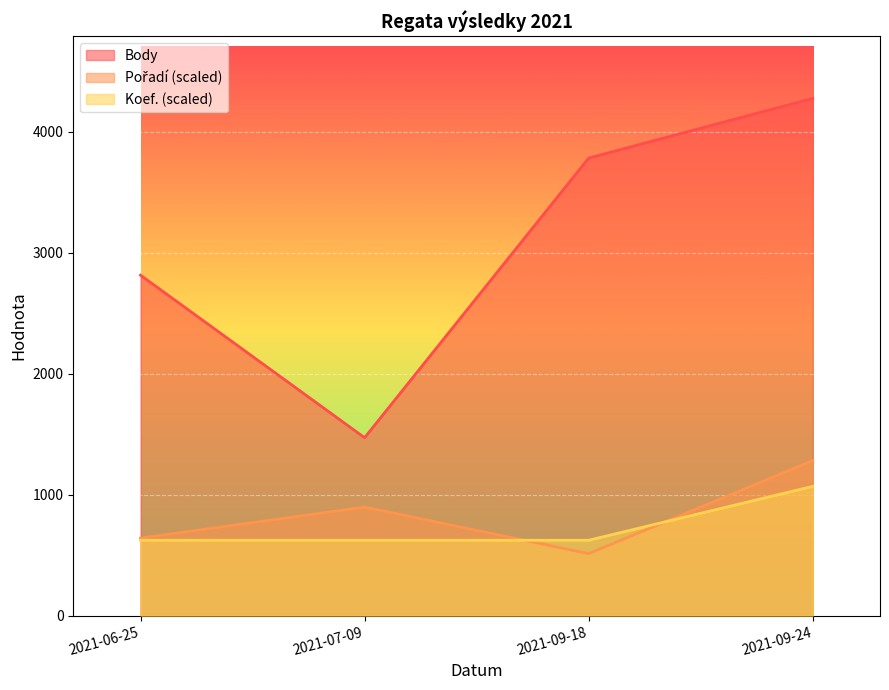

What is the average value of the Body series?

3085.5